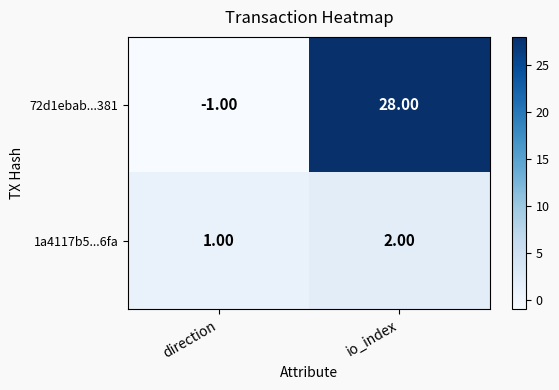

At which category is the sum across all series the highest?

io_index